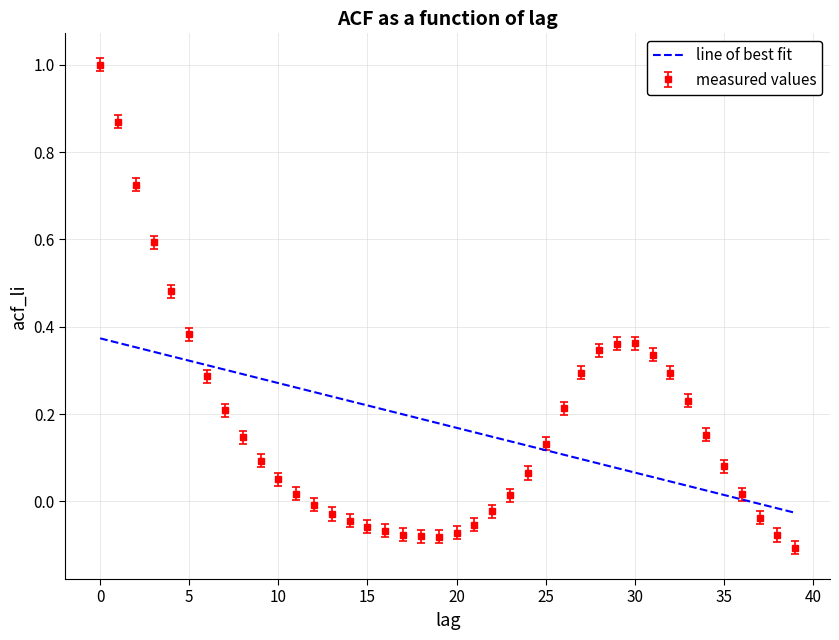

Which series has the largest range (max minus min)?

measured values